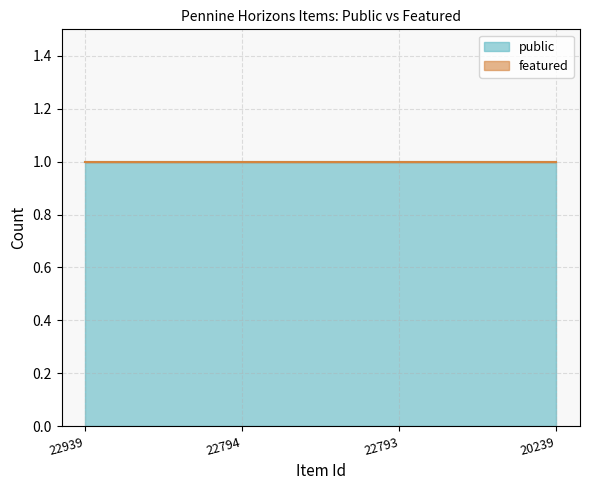

Does the chart have visible grid lines?

Yes